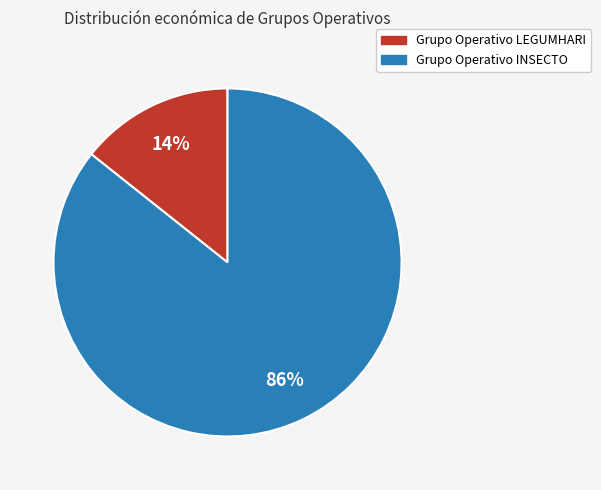

The Grupo Operativo LEGUMHARI slice represents 14% of the pie. True or false?

True